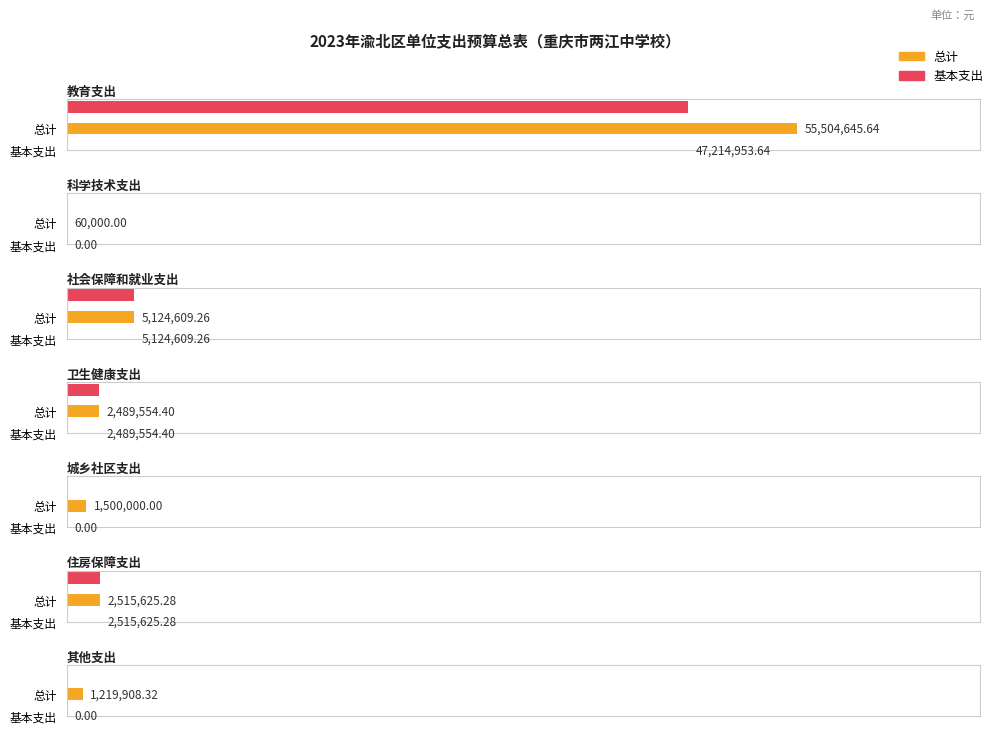

The 总计 series shows 7832381.2 at 社会保障和就业支出. True or false?

False